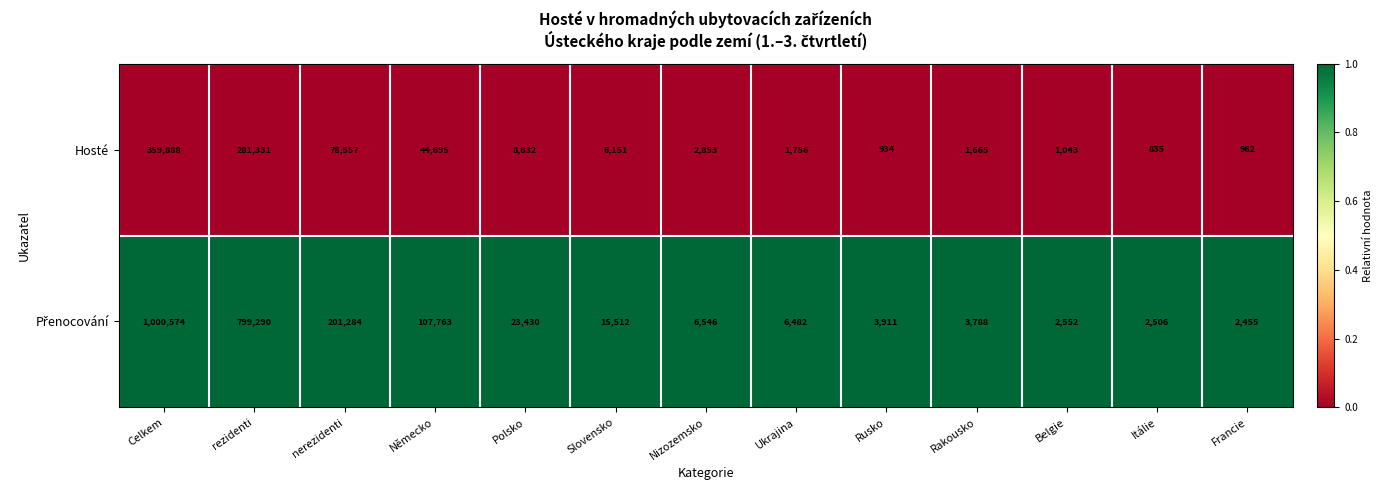

At which category is the sum across all series the highest?

Celkem